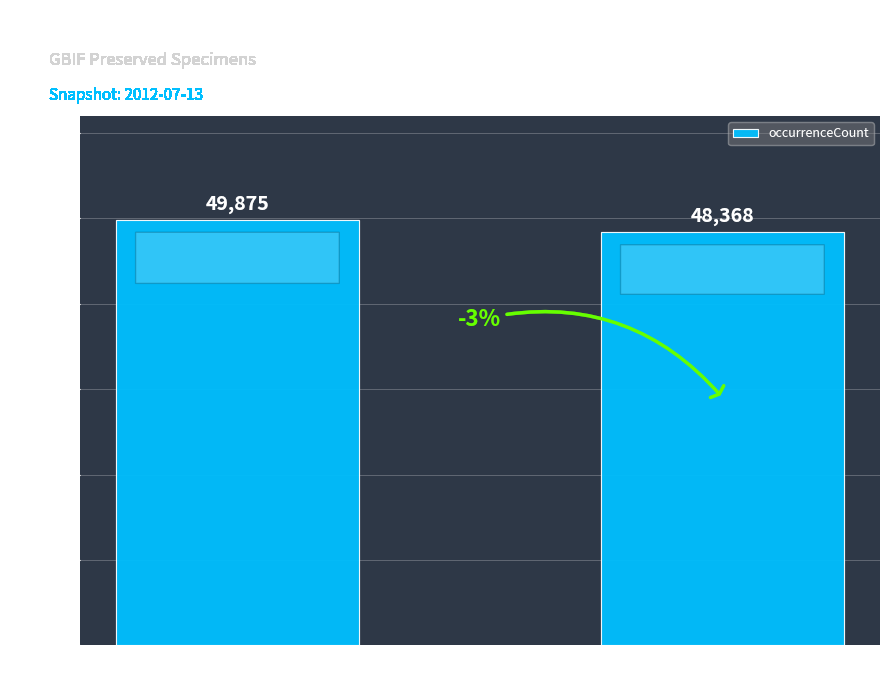

Reading left to right, extract all data points from this chart.

Unknown=49875	Georeferenced=48368